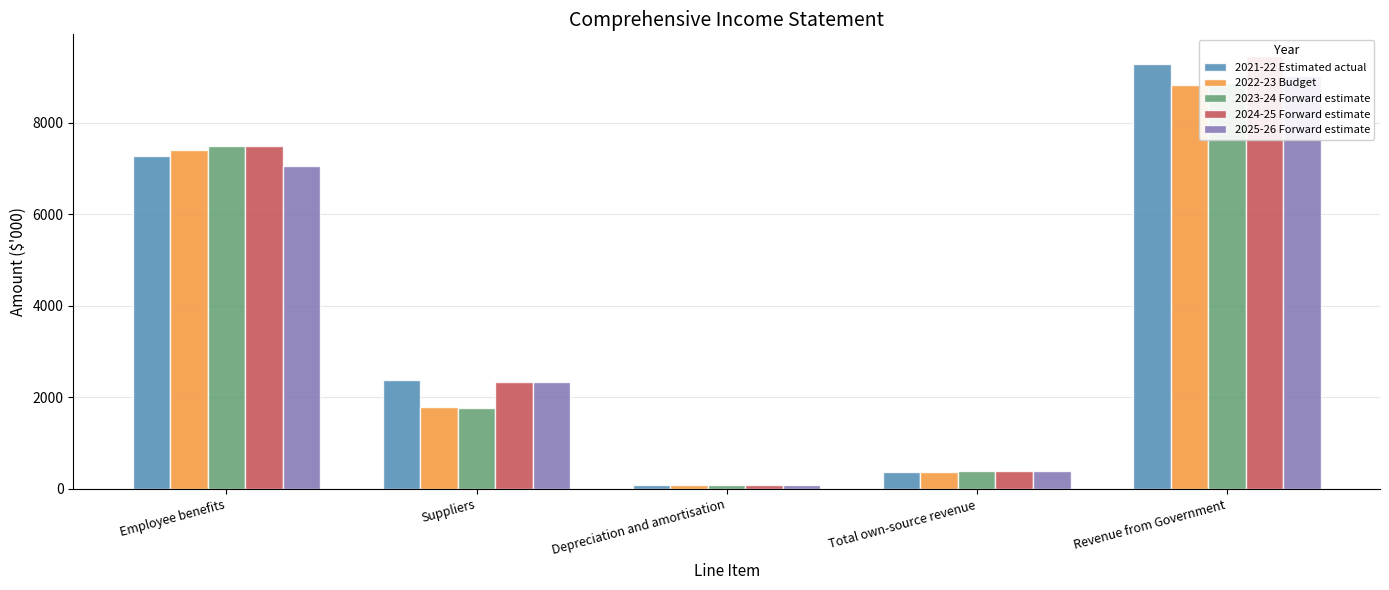

Does the chart contain any negative values?

No